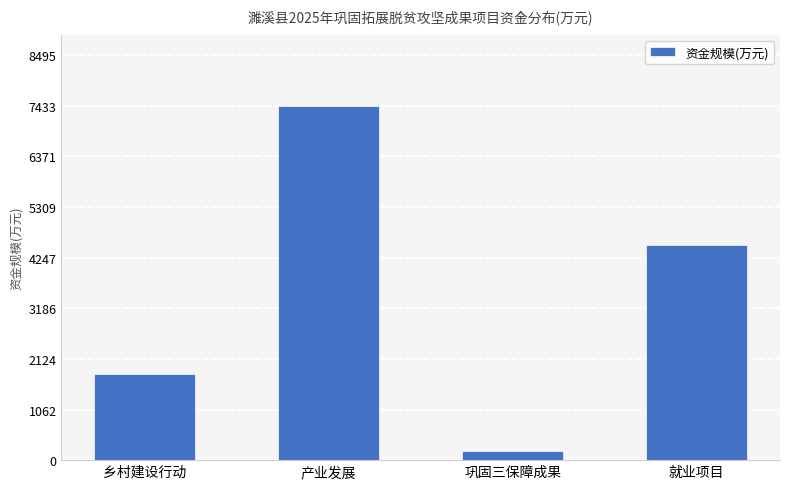

Reading right to left, list all the values displayed in this chart.

就业项目=4510.0	巩固三保障成果=200.0	产业发展=7433.0	乡村建设行动=1800.0